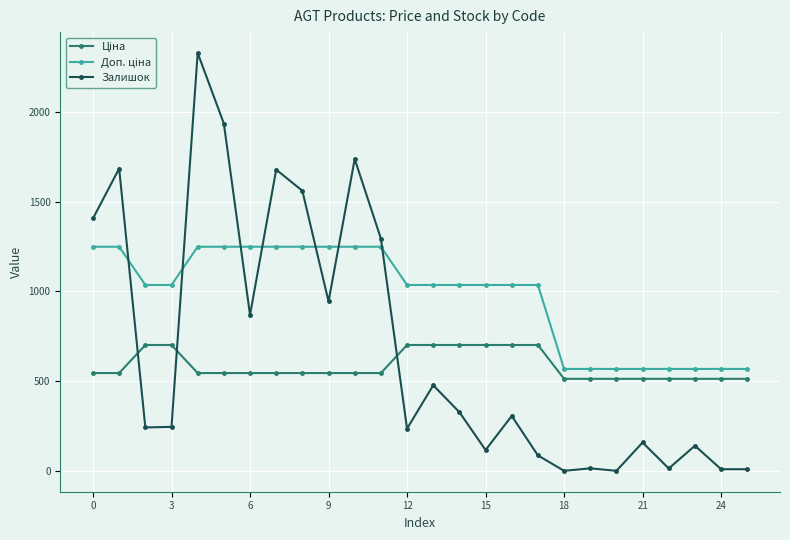

What is the sum of all Залишок values?

17820.0